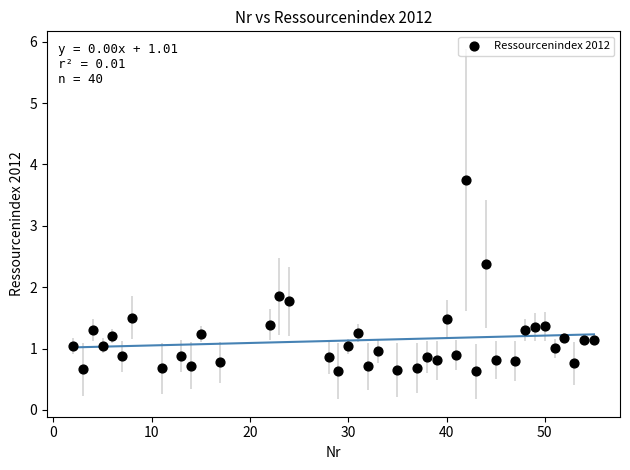

What is the range of Y values (max minus min)?

3.1